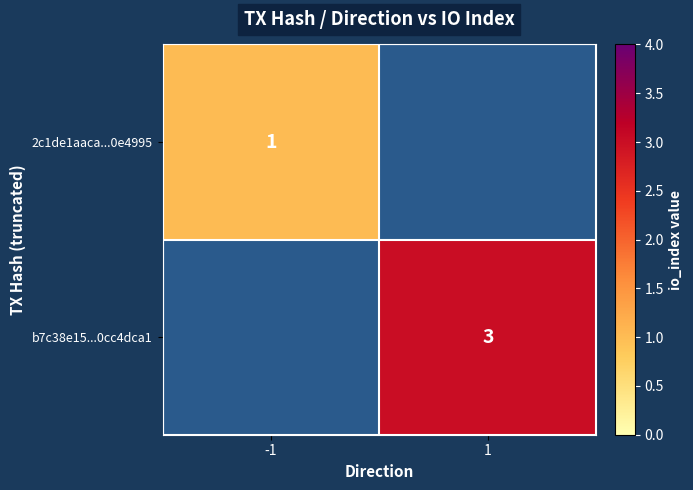

True or false: 2c1de1aaca...0e4995 has a value of 1 at -1.

True